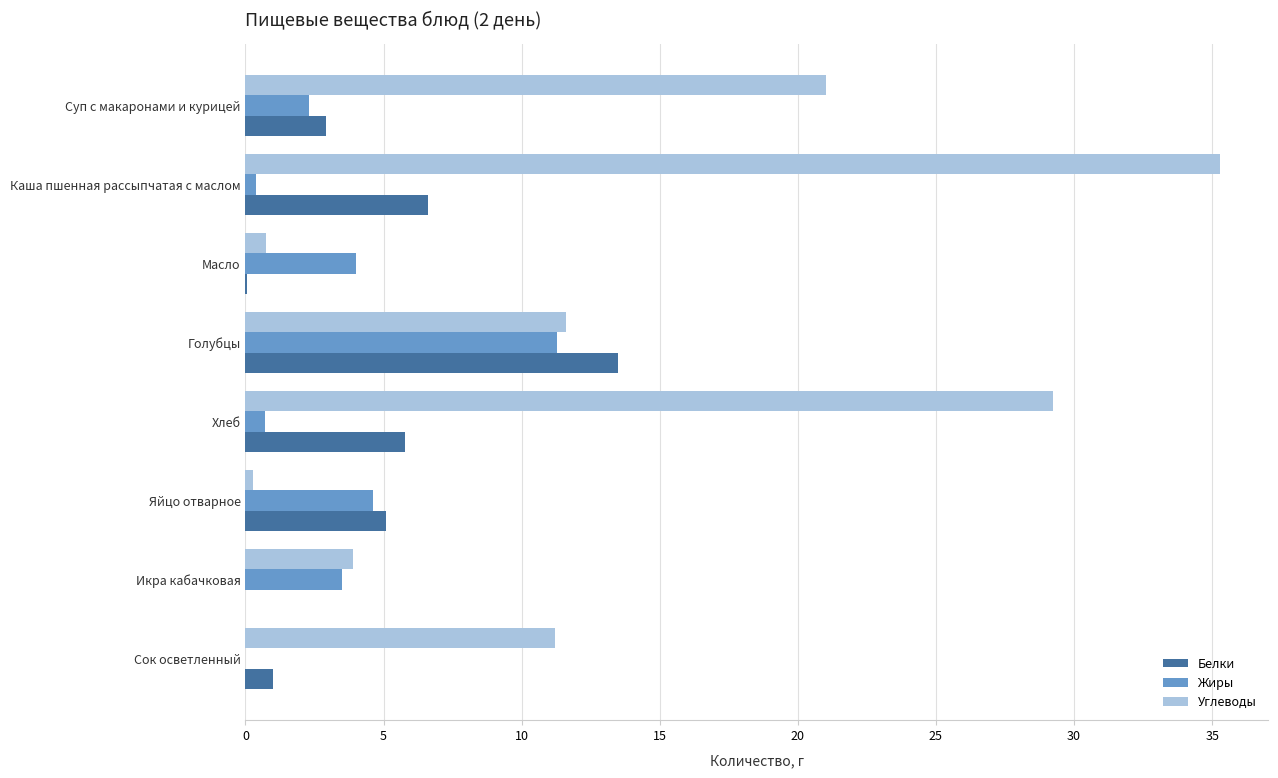

How many values in the Жиры series exceed 3?

4